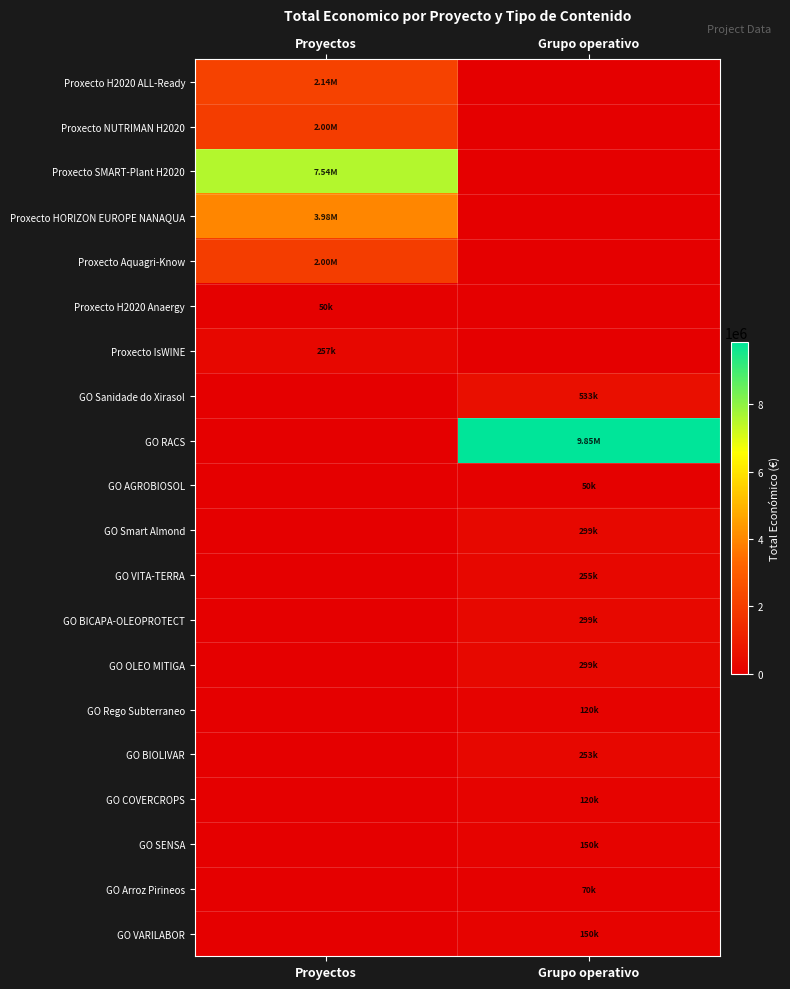

What is the difference between the highest and lowest values at Proyectos?

7536300